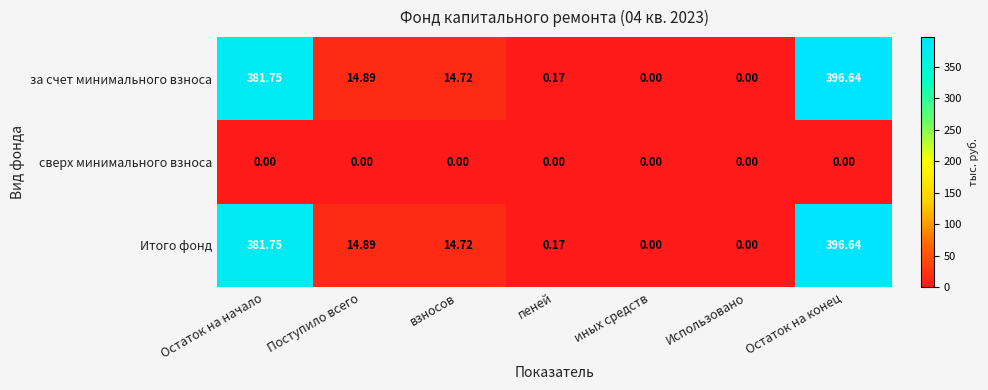

At which category is the sum across all series the highest?

Остаток на конец